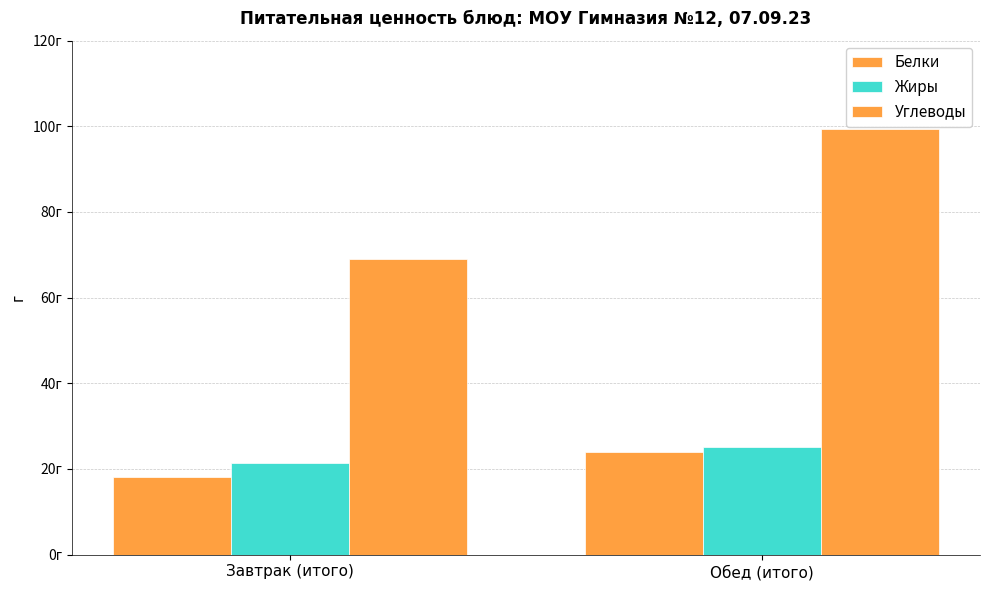

What is the difference between the highest and lowest values at Завтрак (итого)?

50.9